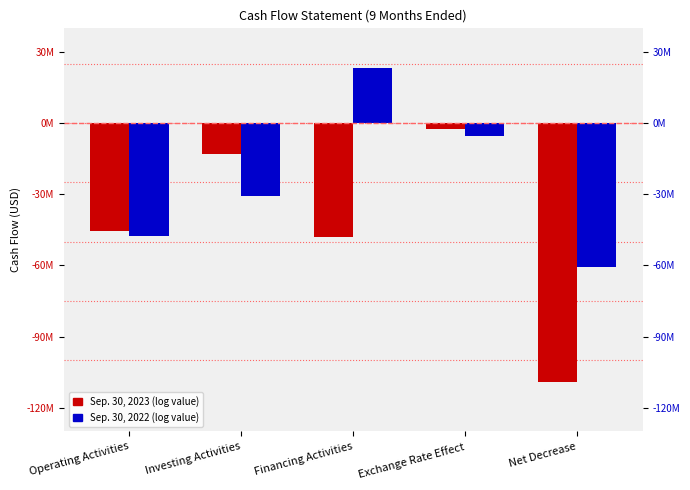

What is the spread (max minus min) of values at Operating Activities?

2082959